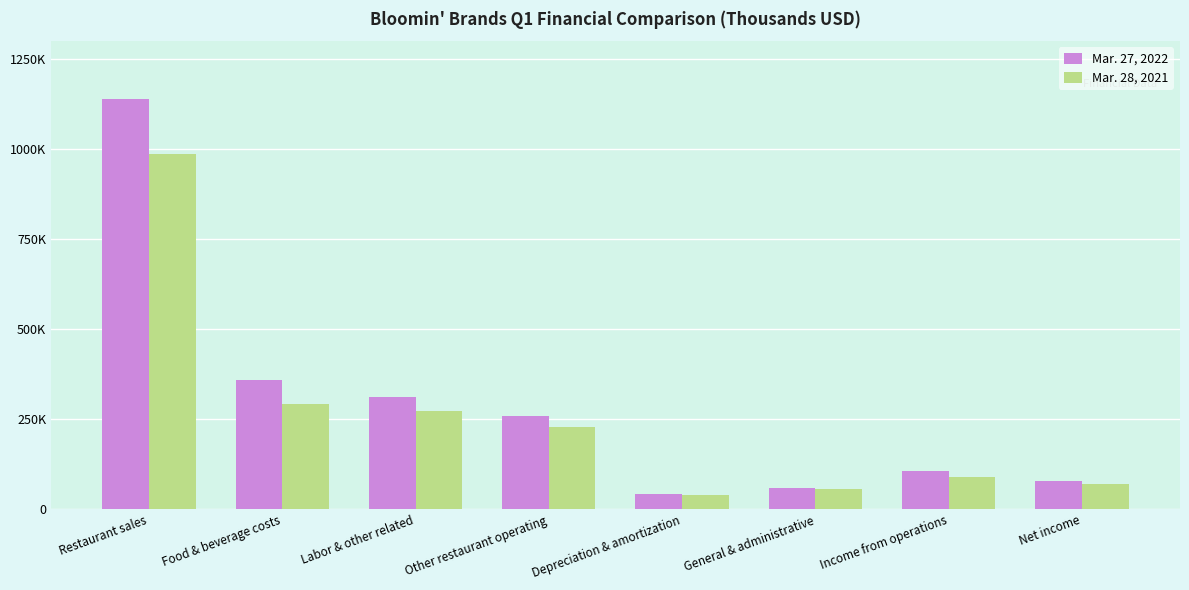

What is the label of the 5th bar from the left?

Depreciation & amortization